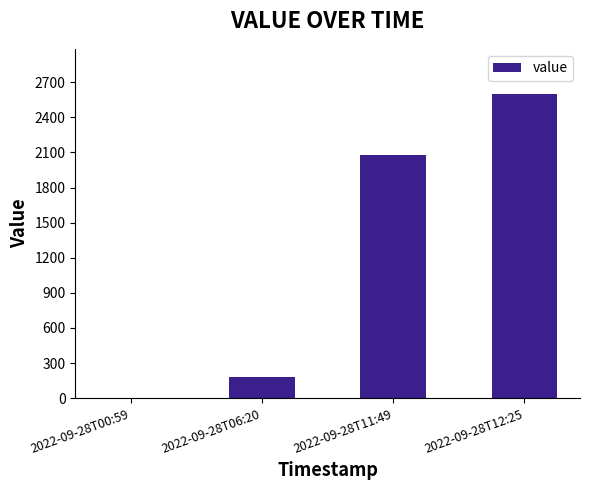

At which label is the value closest to 1298?

2022-09-28T11:49